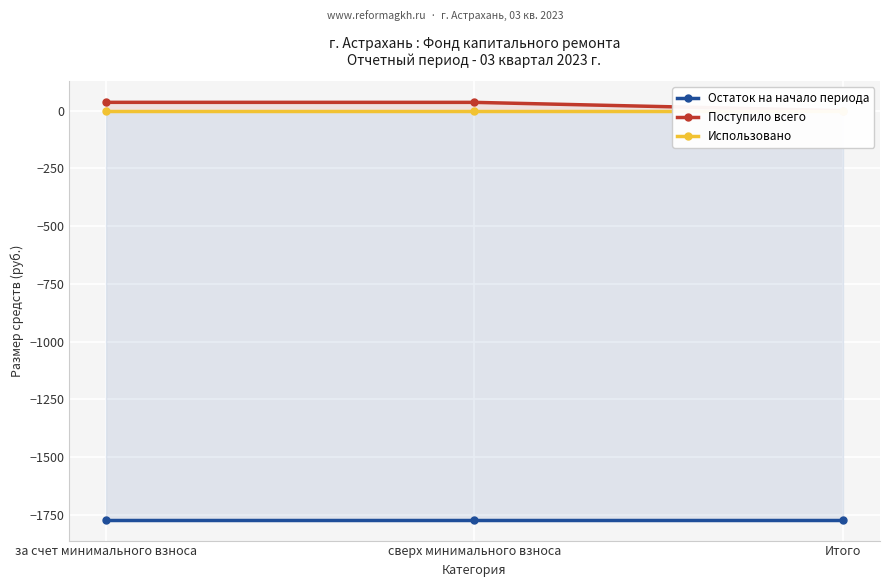

What is the difference between the maximum and second lowest values in the Поступило всего series?

0.1